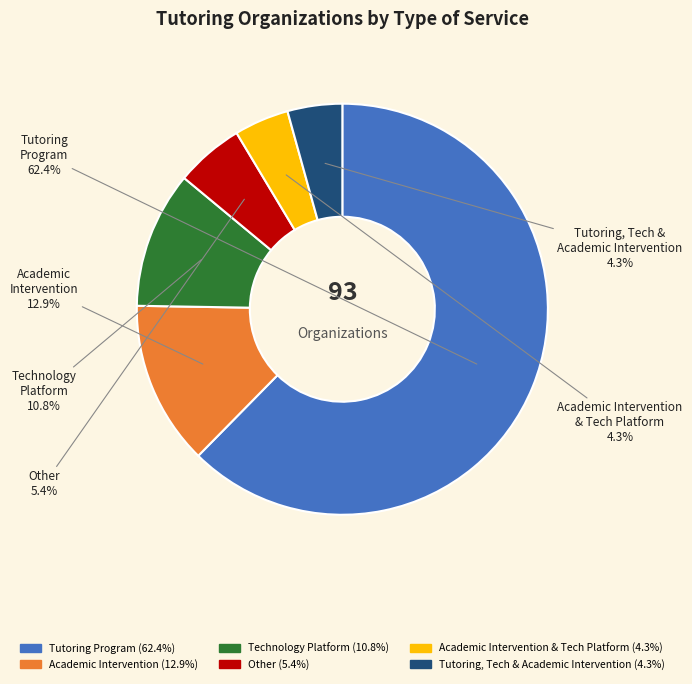

Is there a majority slice in this chart?

Yes